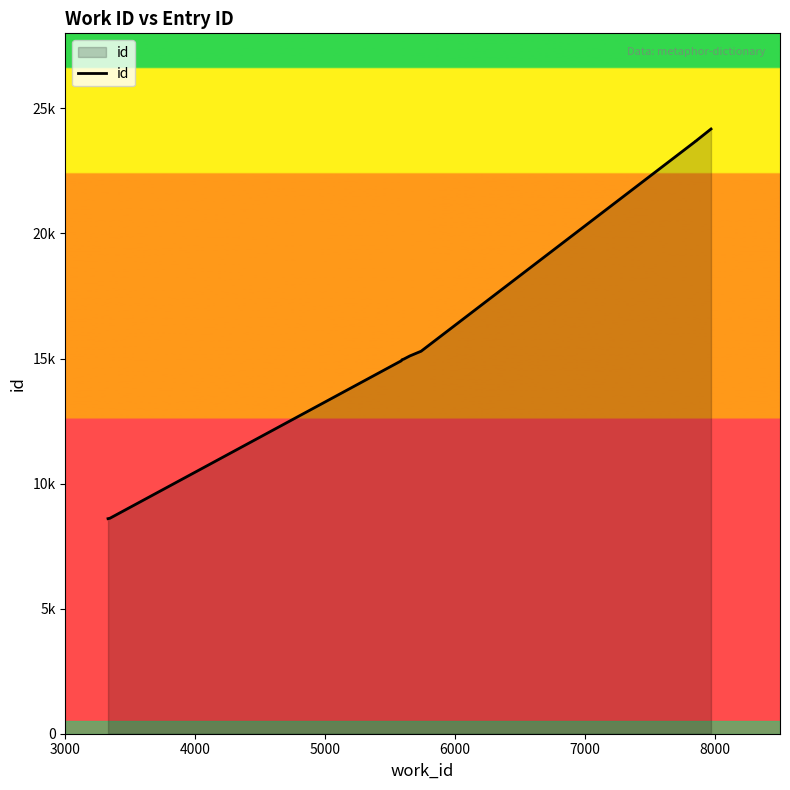

The chart shows a value of 20385 at 6000. True or false?

False